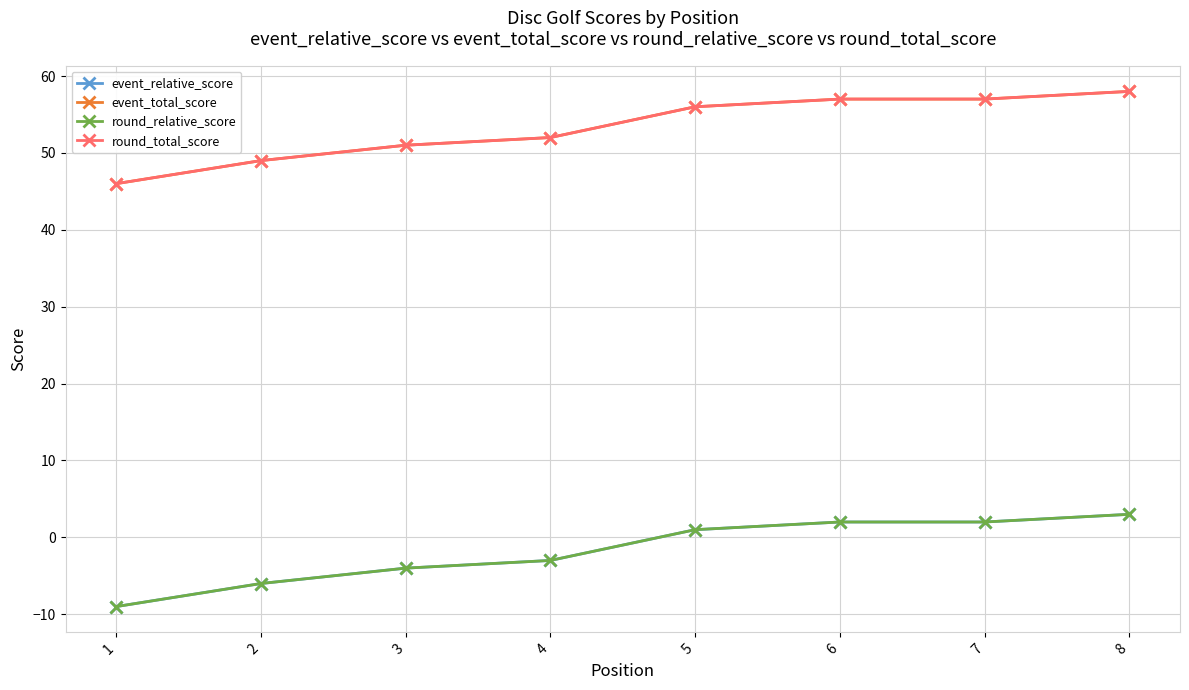

Does the chart have visible grid lines?

Yes